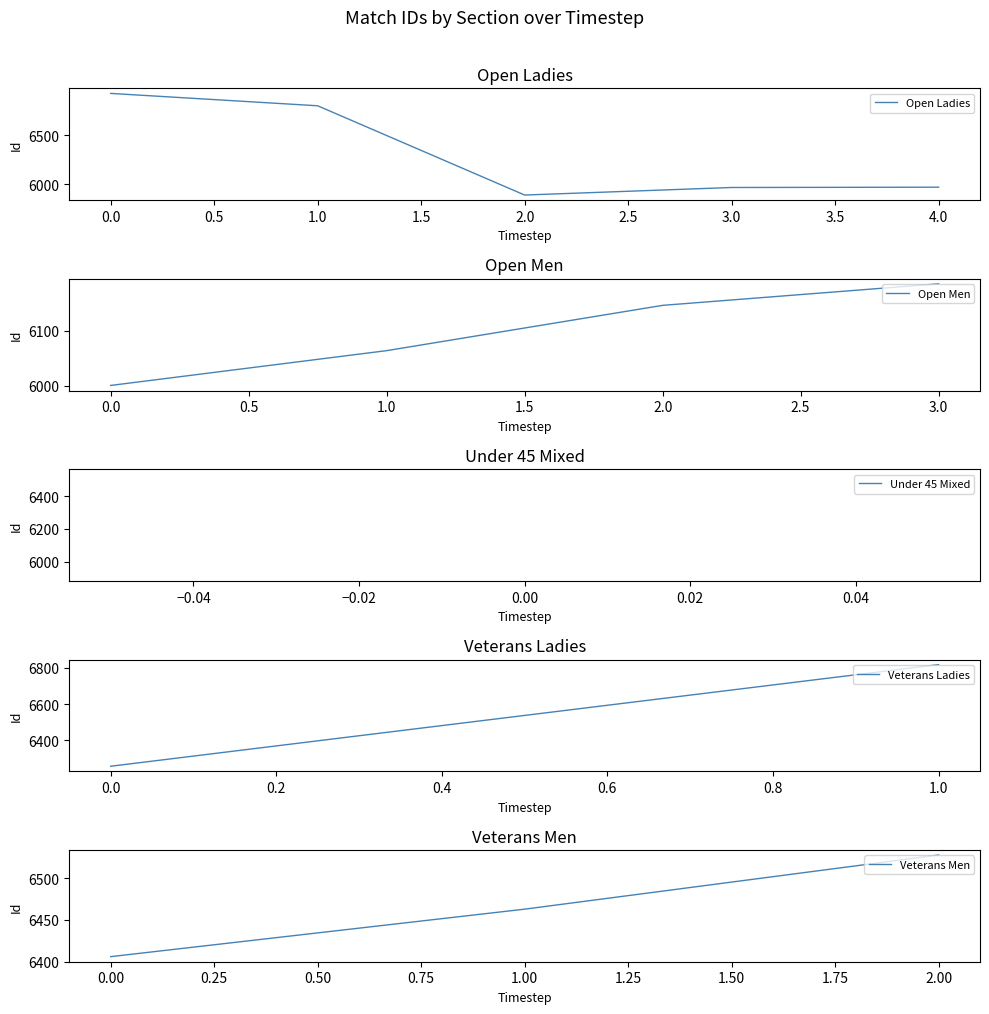

What is the difference between the second highest and minimum values?

929